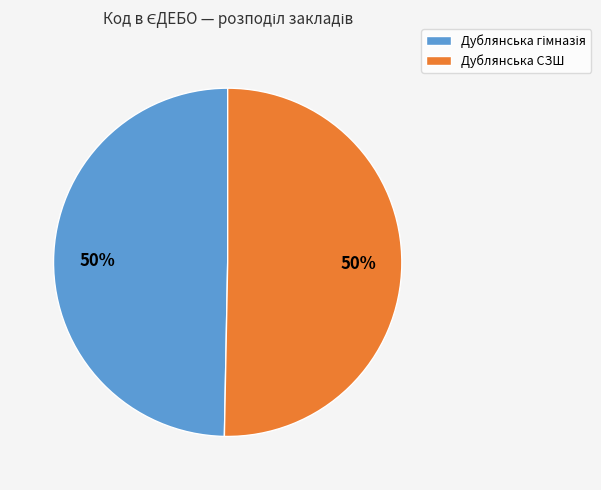

To the nearest percent, what percentage of the pie is Дублянська СЗШ?

50%